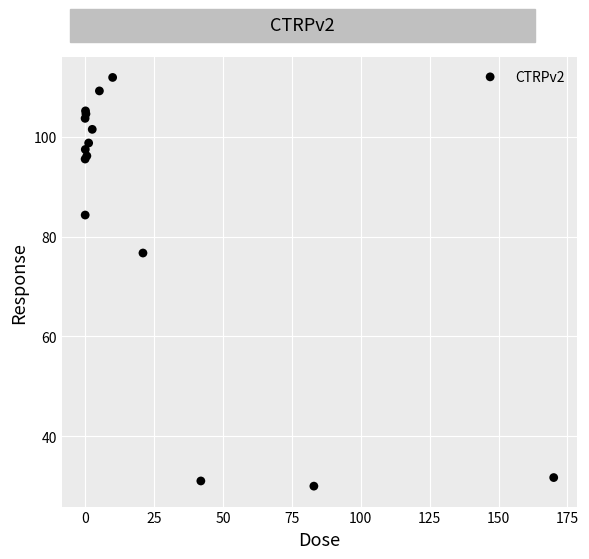

What Y value in the scatter plot is closest to 70?

76.7